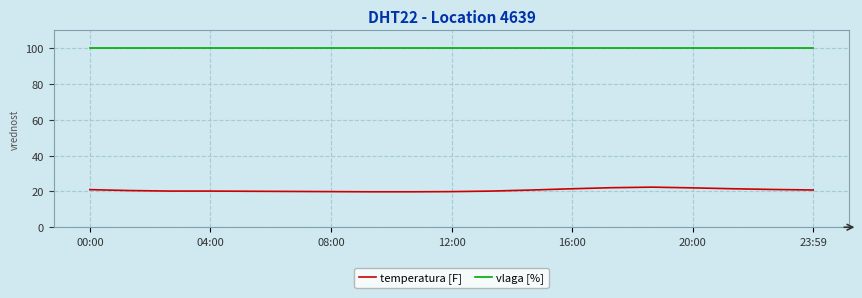

What is the greatest value displayed?

99.9